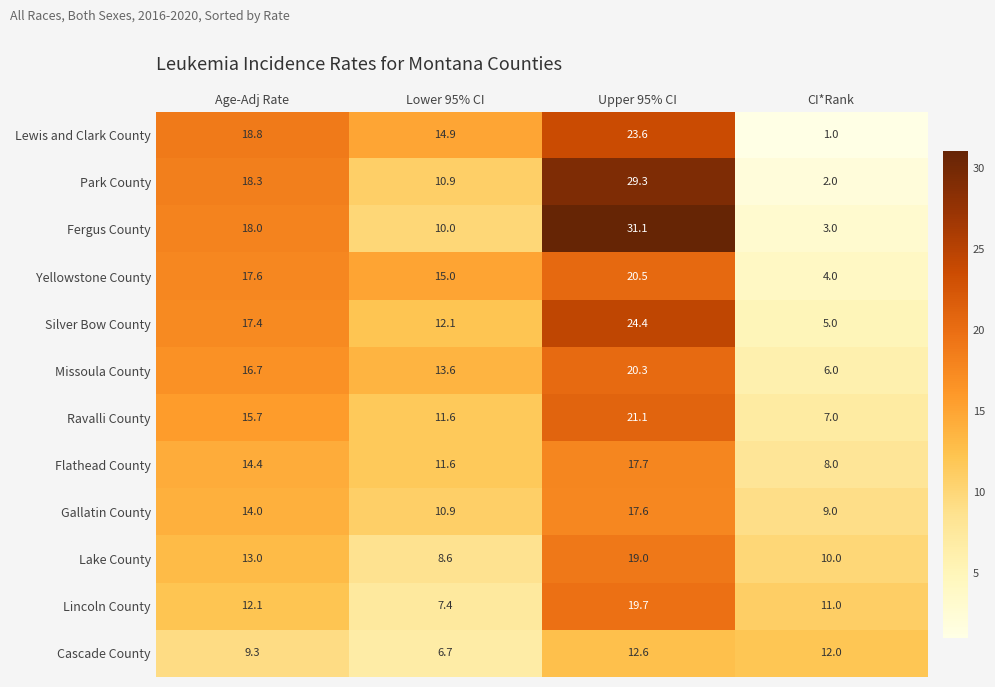

What is the total value across all series at Lower 95% CI?

133.3